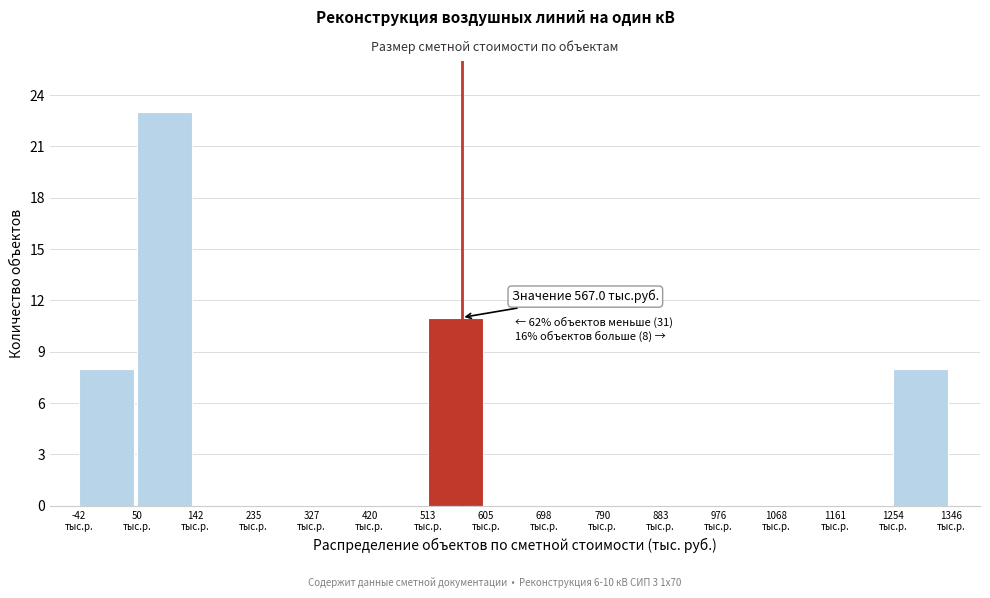

Over which range of the x-axis is the bar tallest?

50 to 140